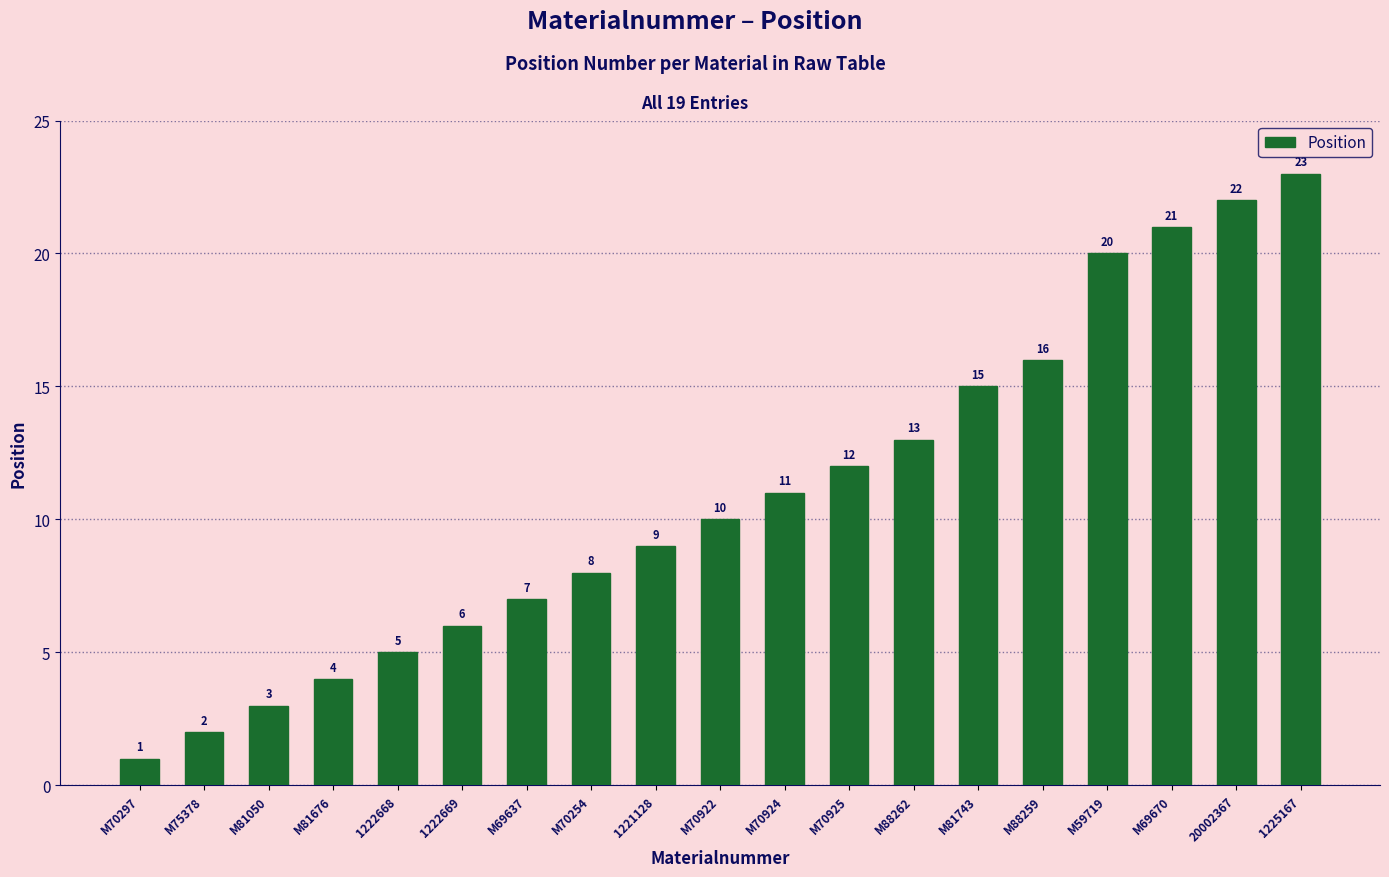

What is the change in value from M70254 to M81743?

+7